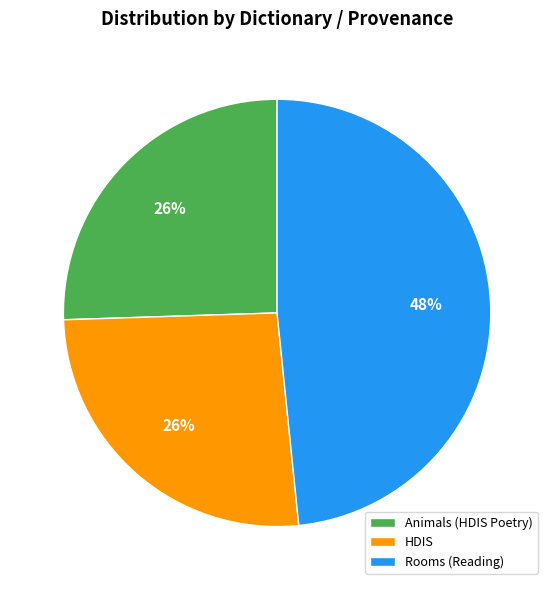

To the nearest percent, what is the combined percentage of Rooms (Reading) and HDIS?

74%